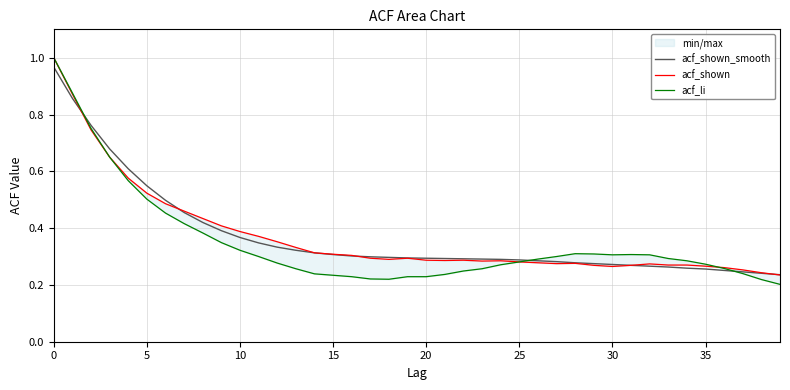

True or false: acf_li has more than 2 points higher than both neighbors.

False